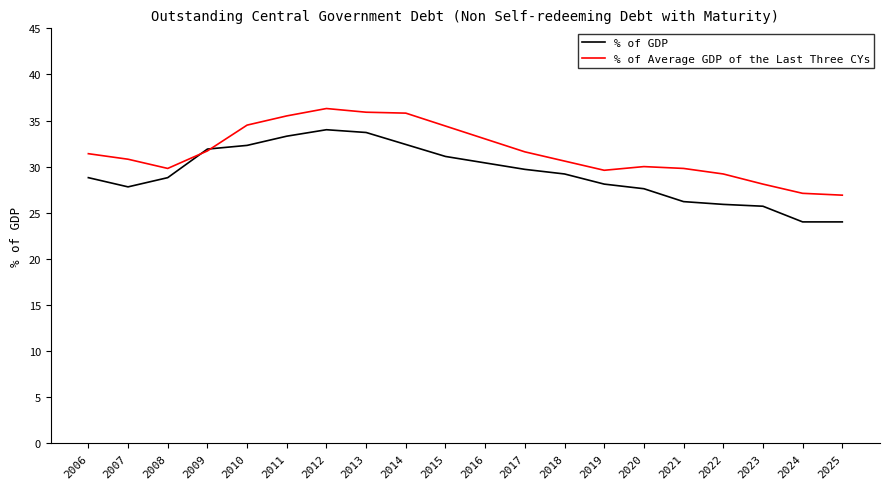

The value of % of Average GDP of the Last Three CYs at 2013 is 35.9. True or false?

True